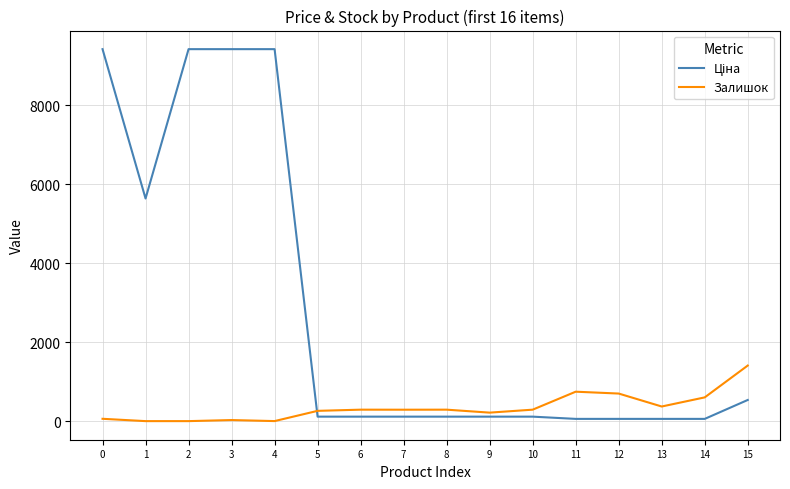

The value of Залишок at 10 is 290.0. True or false?

True